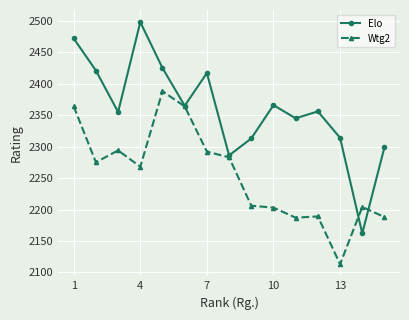

What is the value of the Wtg2 point at the 15th from the left?

2188